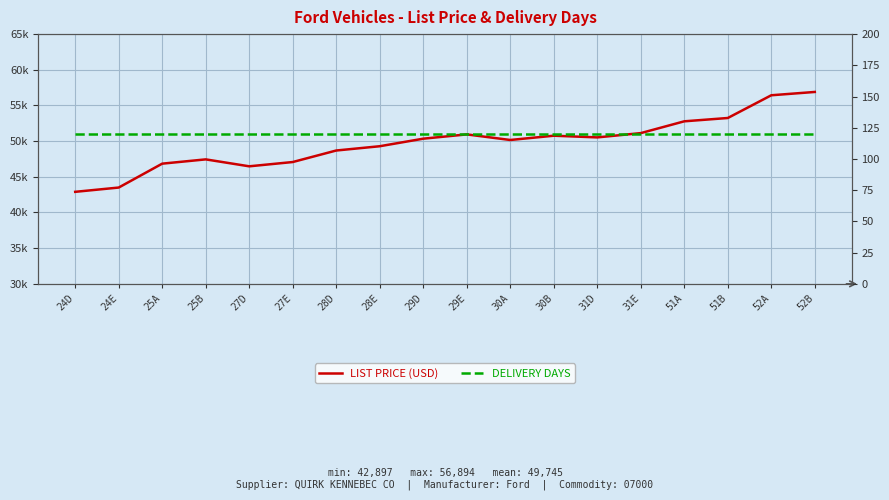

Is it true that DELIVERY DAYS equals 120 at 25A?

True